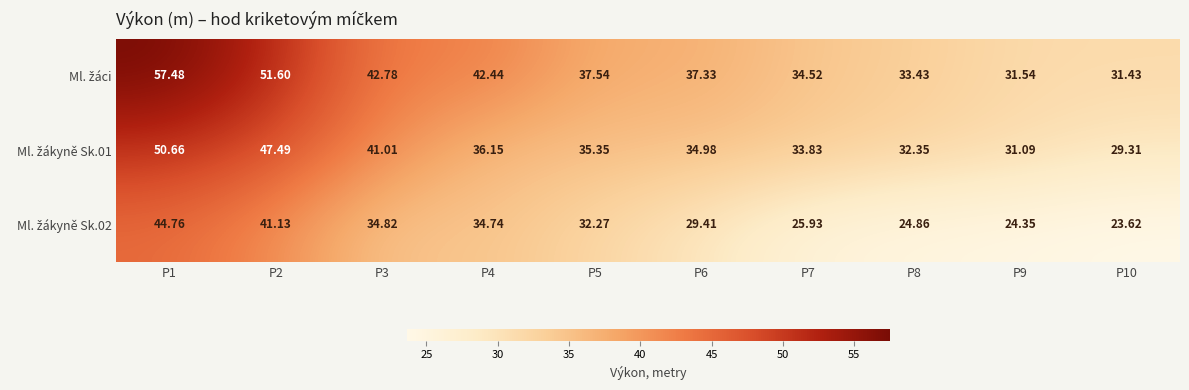

At which category is the sum across all series the highest?

P1